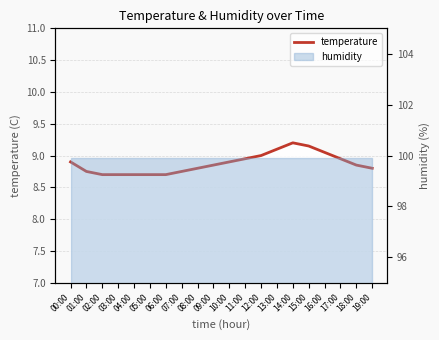

Reading right to left, transcribe all the data shown in this chart.

8.8	8.8	8.9	9.1	9.2	9.2	9.1	9.0	8.9	8.9	8.8	8.8	8.8	8.7	8.7	8.7	8.7	8.7	8.8	8.9